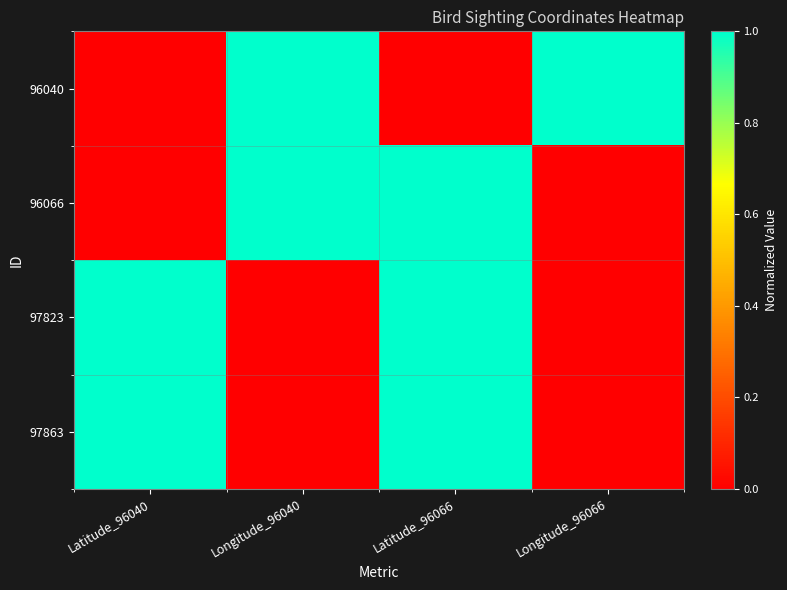

What is the total value across all series at Latitude_96040?

2